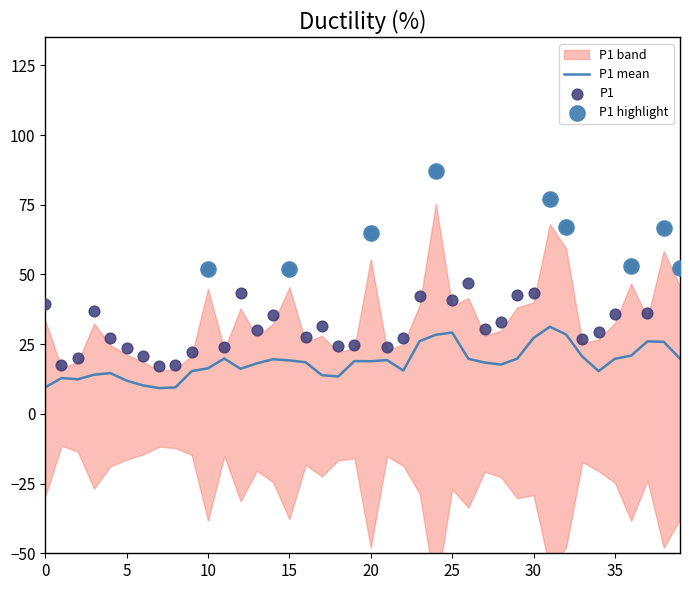

The value of P1 mean at 10 is 23.2. True or false?

False